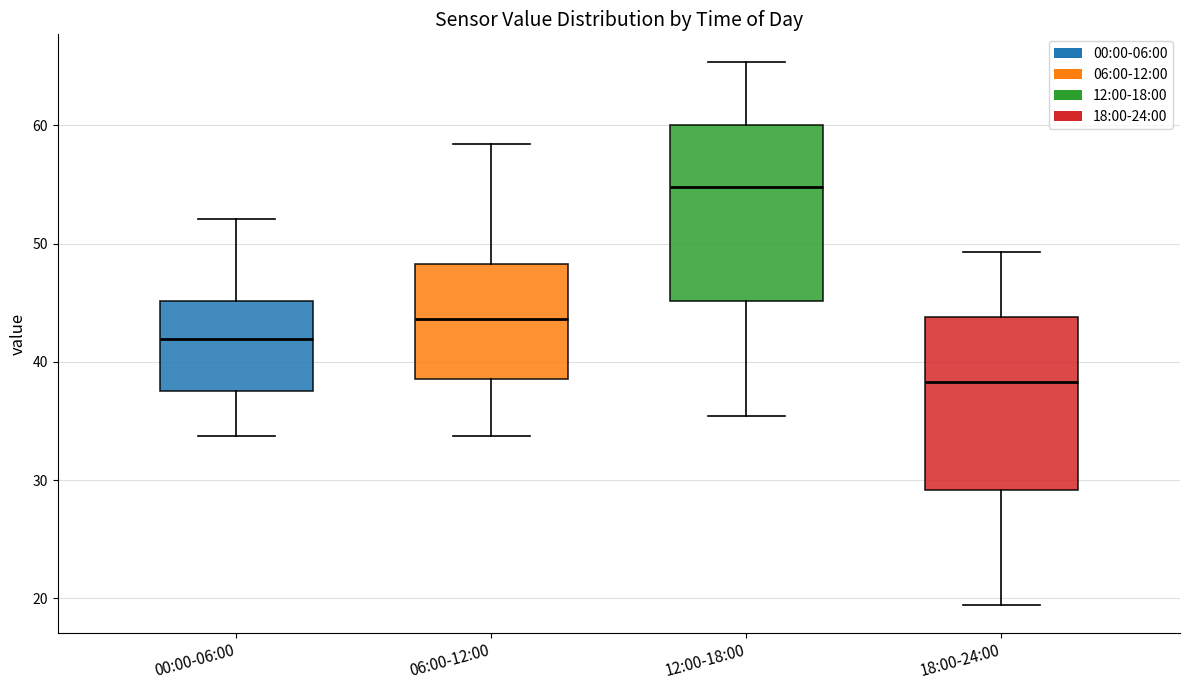

Reading left to right, read every box against the y-axis: the position of its median line, the range the box covers, and the ends of its whiskers. The values are not printed on the chart, so give them approximately, as read against the axis.

00:00-06:00: median 42, box 38 to 45, whiskers 34 to 52
06:00-12:00: median 44, box 39 to 48, whiskers 34 to 58
12:00-18:00: median 55, box 45 to 60, whiskers 35 to 65
18:00-24:00: median 38, box 29 to 44, whiskers 19 to 49